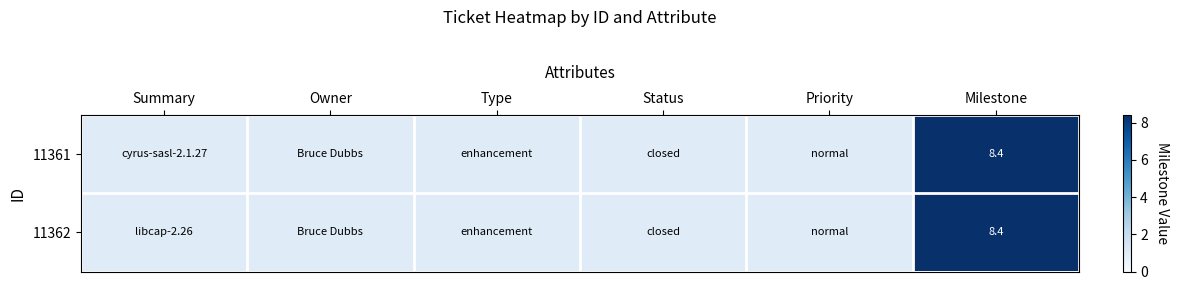

The value of 11362 at Milestone is 4.7. True or false?

False